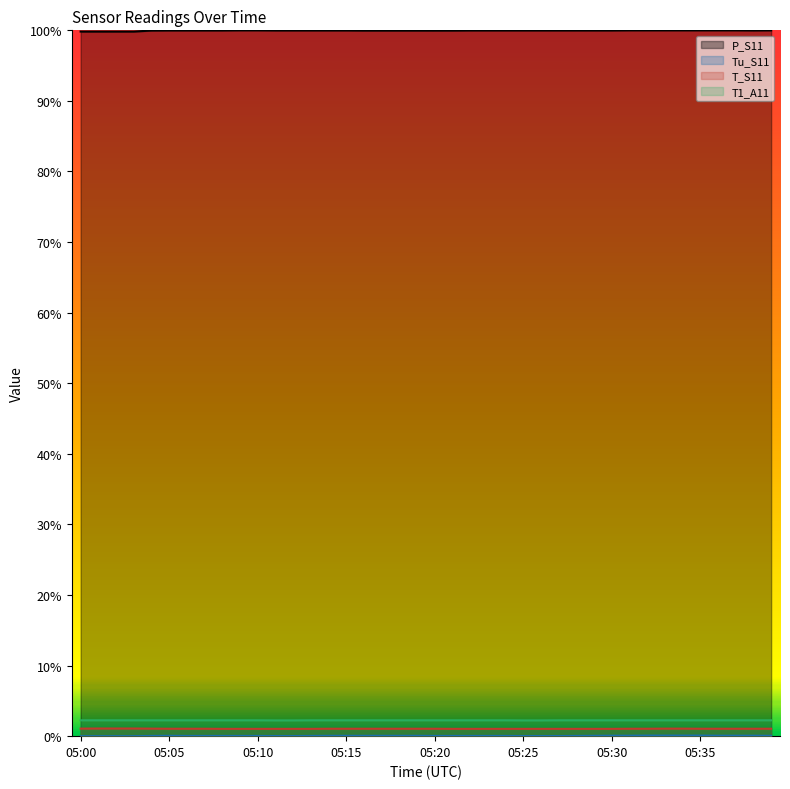

At 05:36, list the series in order from largest to smallest.

P_S11, T1_A11, T_S11, Tu_S11